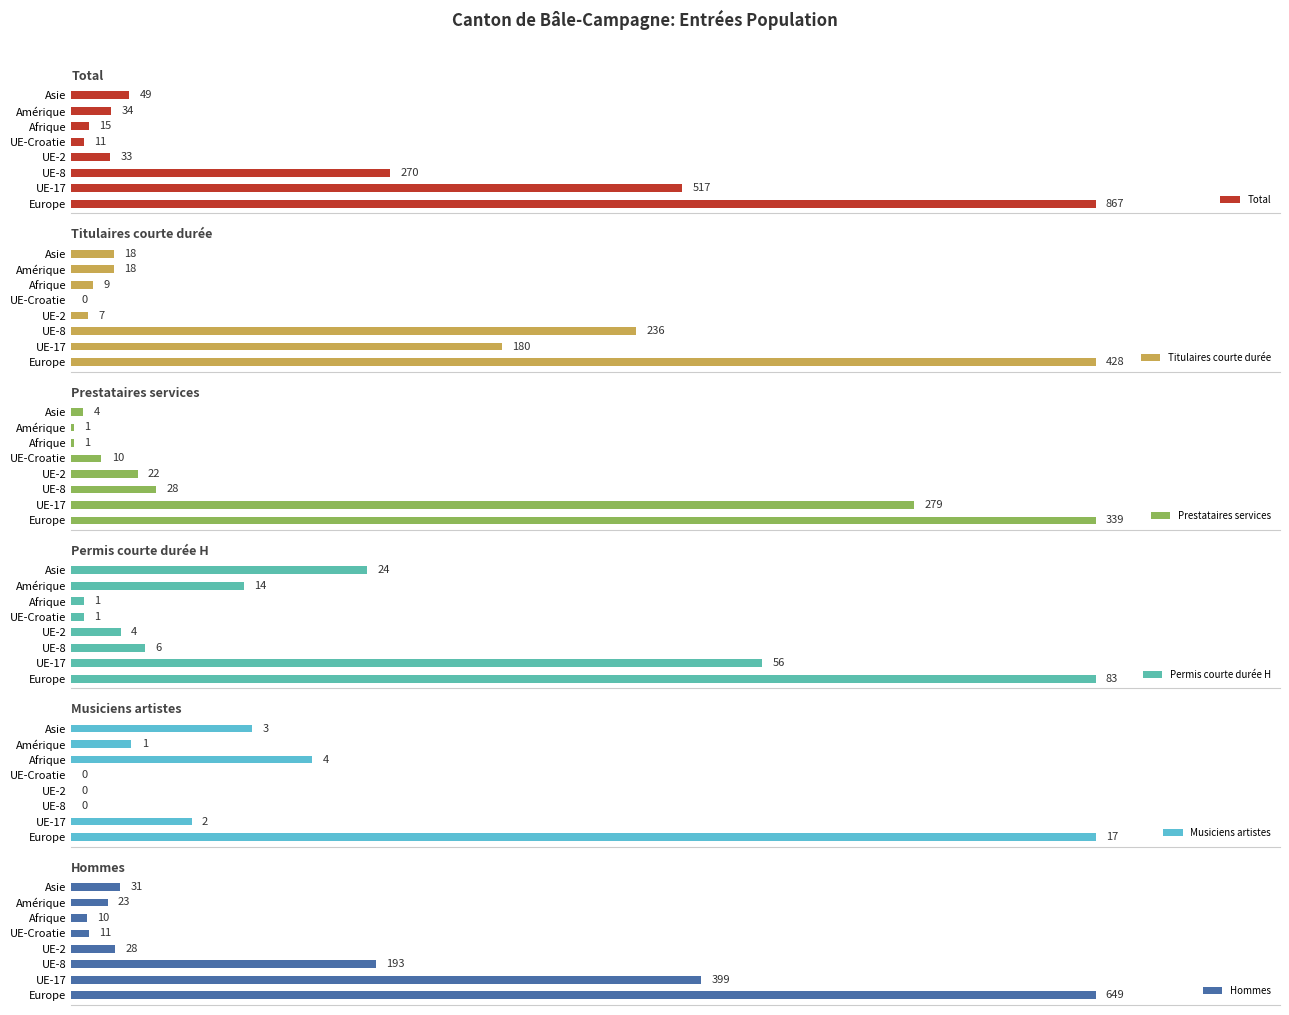

Reading left to right, extract all data points from this chart.

Total: 867	517	270	33	11	15	34	49
Titulaires courte durée: 428	180	236	7	0	9	18	18
Prestataires services: 339	279	28	22	10	1	1	4
Permis courte durée H: 83	56	6	4	1	1	14	24
Musiciens artistes: 17	2	0	0	0	4	1	3
Hommes: 649	399	193	28	11	10	23	31